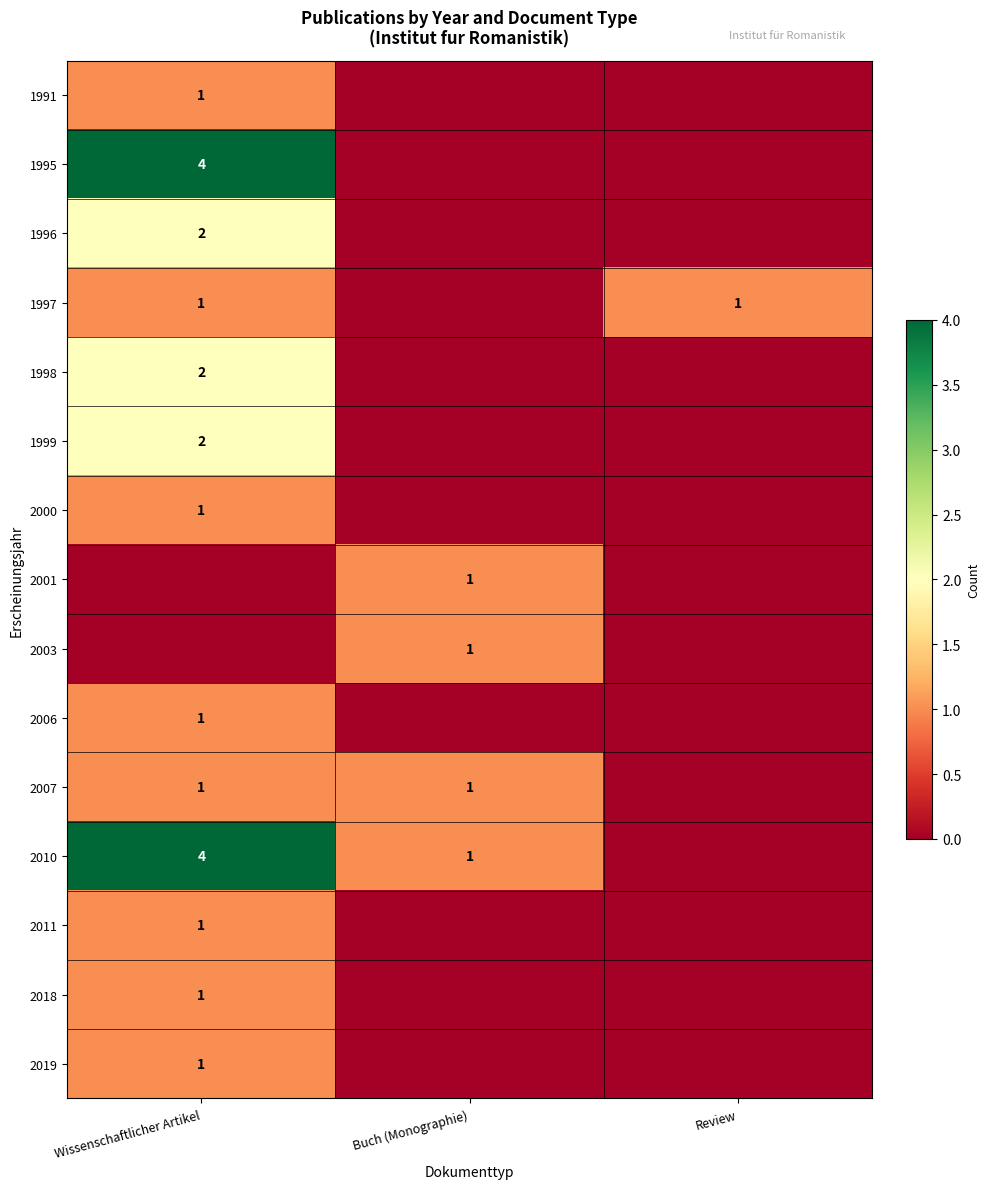

At which category is the sum across all series the highest?

Wissenschaftlicher Artikel